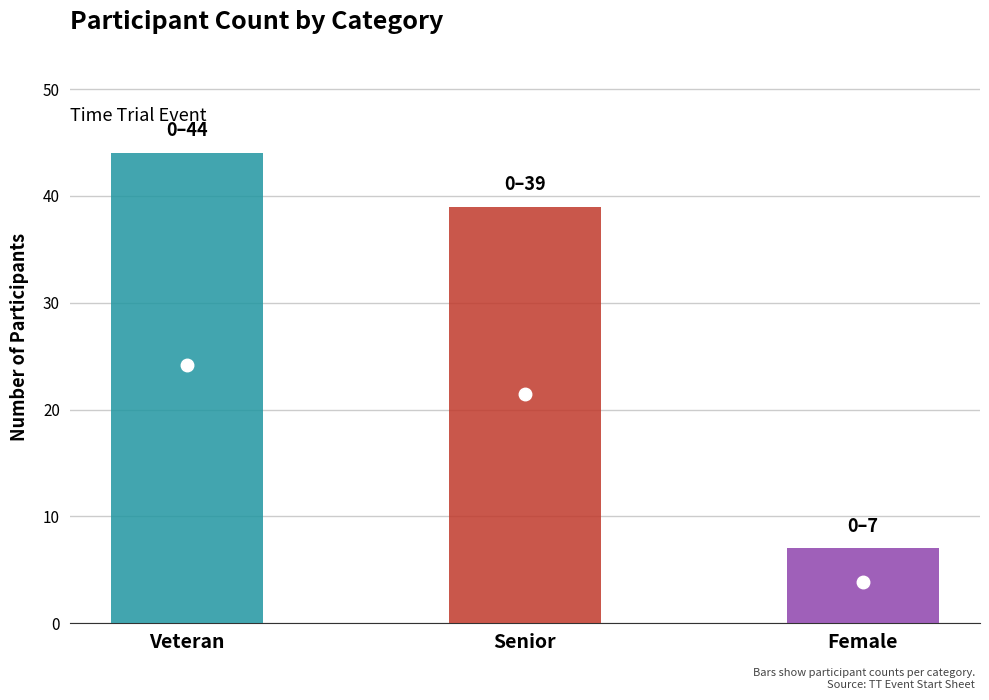

Reading left to right, what are all the values shown in this chart?

44	39	7